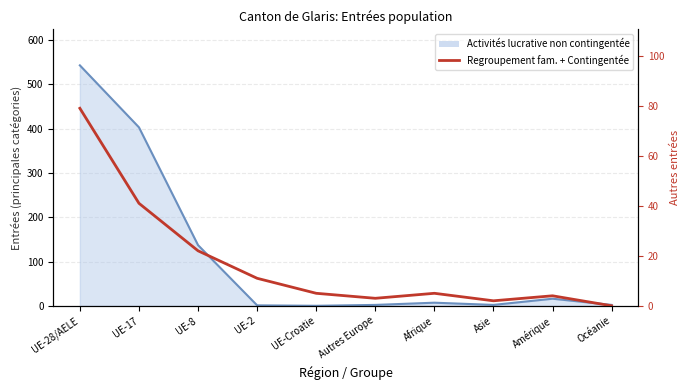

Approximately how many times larger is the value at Afrique compared to Autres Europe?

1.7